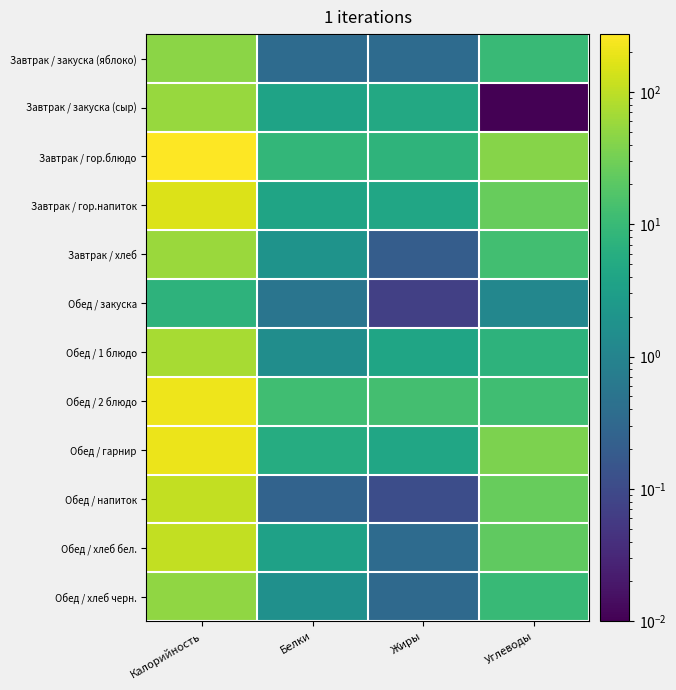

Rank the series by their maximum value, from lowest to highest.

Обед / закуска, Завтрак / закуска (яблоко), Обед / хлеб черн., Завтрак / закуска (сыр), Завтрак / хлеб, Обед / 1 блюдо, Обед / хлеб бел., Обед / напиток, Завтрак / гор.напиток, Обед / гарнир, Обед / 2 блюдо, Завтрак / гор.блюдо